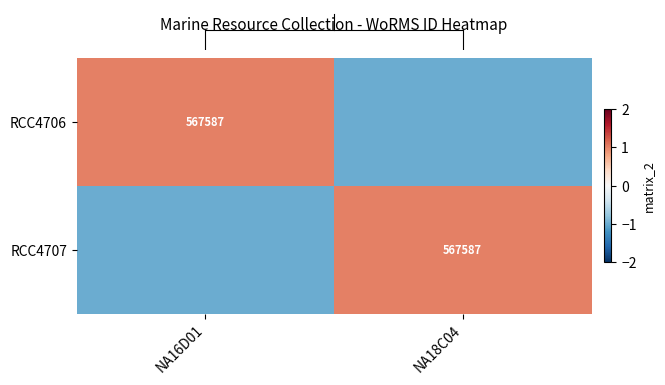

Which has a higher value, NA18C04 or NA16D01?

NA16D01